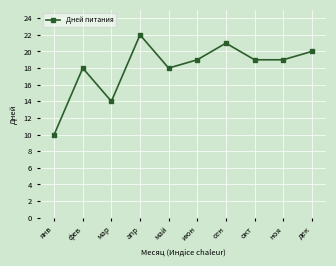

How many interior local peaks (higher than both neighbors) does the data have?

3